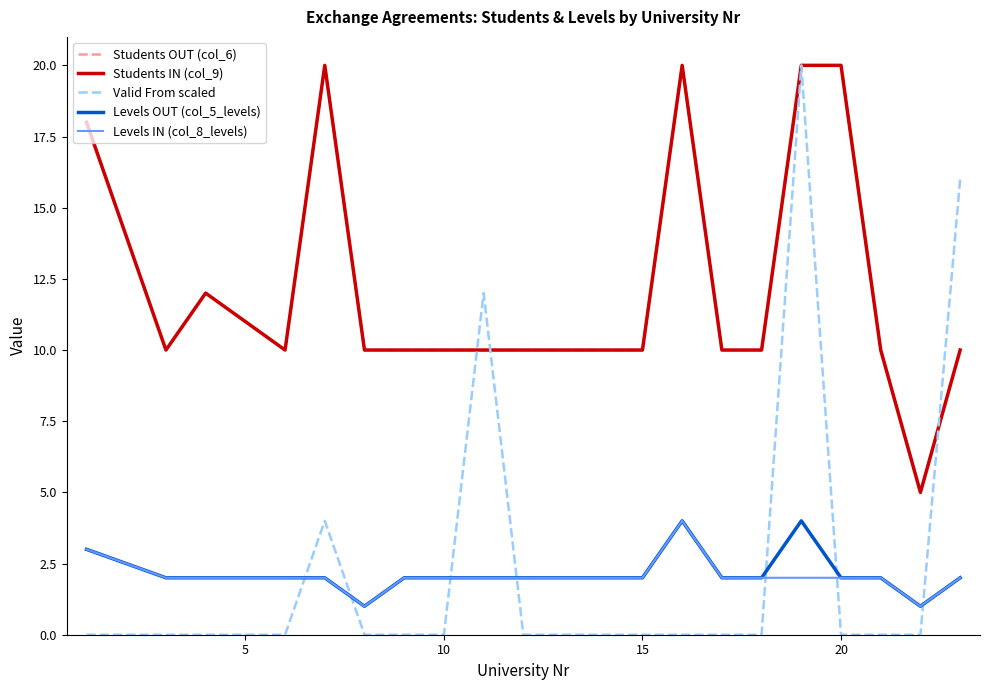

Reading right to left, list all the values displayed in this chart.

Students OUT (col_6): 10	5	10	20	20	10	10	20	10	10	10	10	10	10	10	20	10	12	10	18
Students IN (col_9): 10	5	10	20	20	10	10	20	10	10	10	10	10	10	10	20	10	12	10	18
Valid From scaled: 16	0	0	0	20	0	0	0	0	0	0	12	0	0	0	4	0	0	0	0
Levels OUT (col_5_levels): 2	1	2	2	4	2	2	4	2	2	2	2	2	2	1	2	2	2	2	3
Levels IN (col_8_levels): 2	1	2	2	2	2	2	4	2	2	2	2	2	2	1	2	2	2	2	3